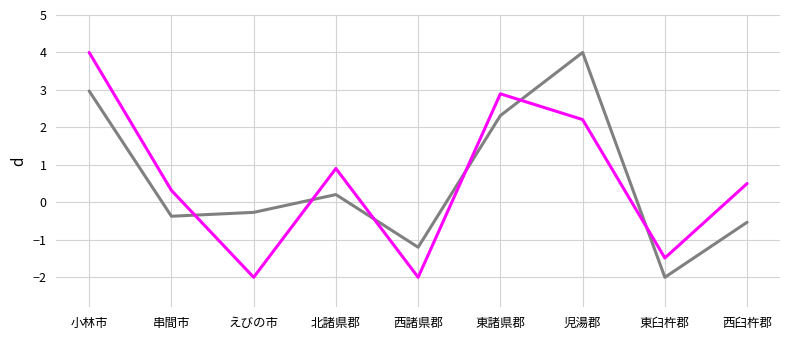

At which category is the sum across all series the highest?

小林市